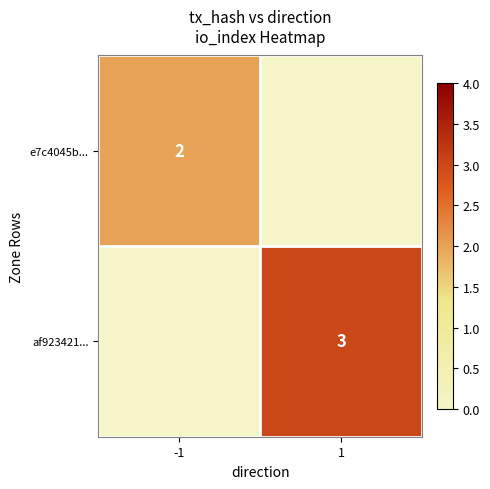

Is the value of af923421... at 1 greater than the value of e7c4045b... at -1?

Yes